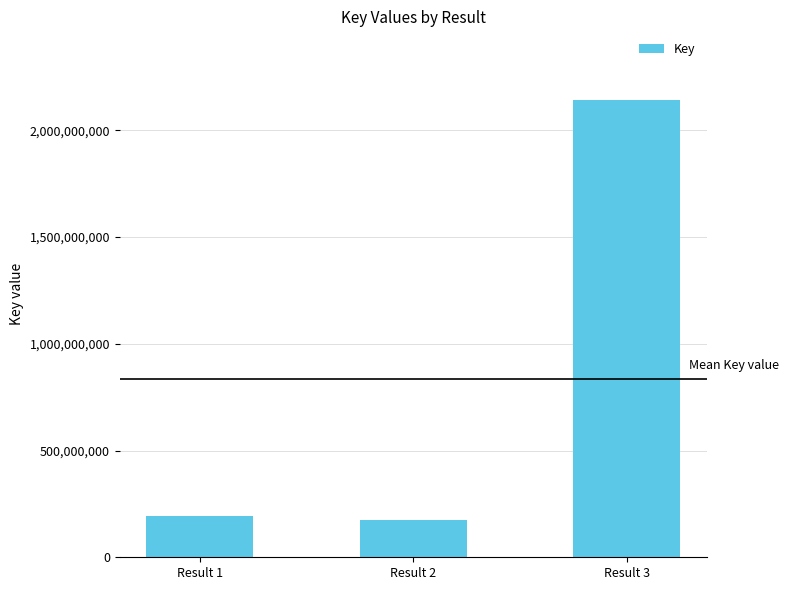

What is the approximate value at Result 3?

2142065105